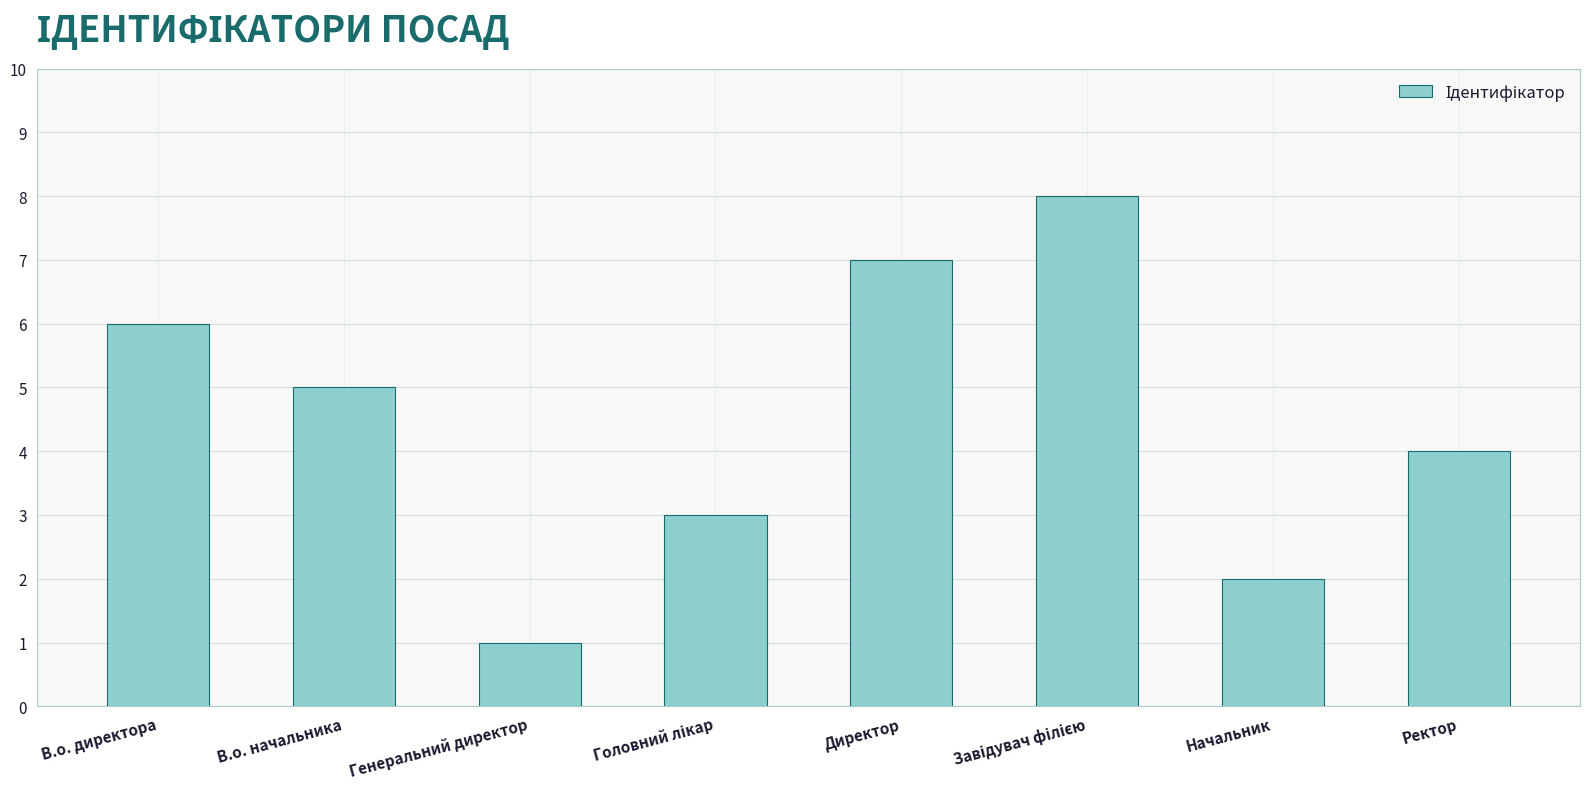

How many series are shown in this chart?

1